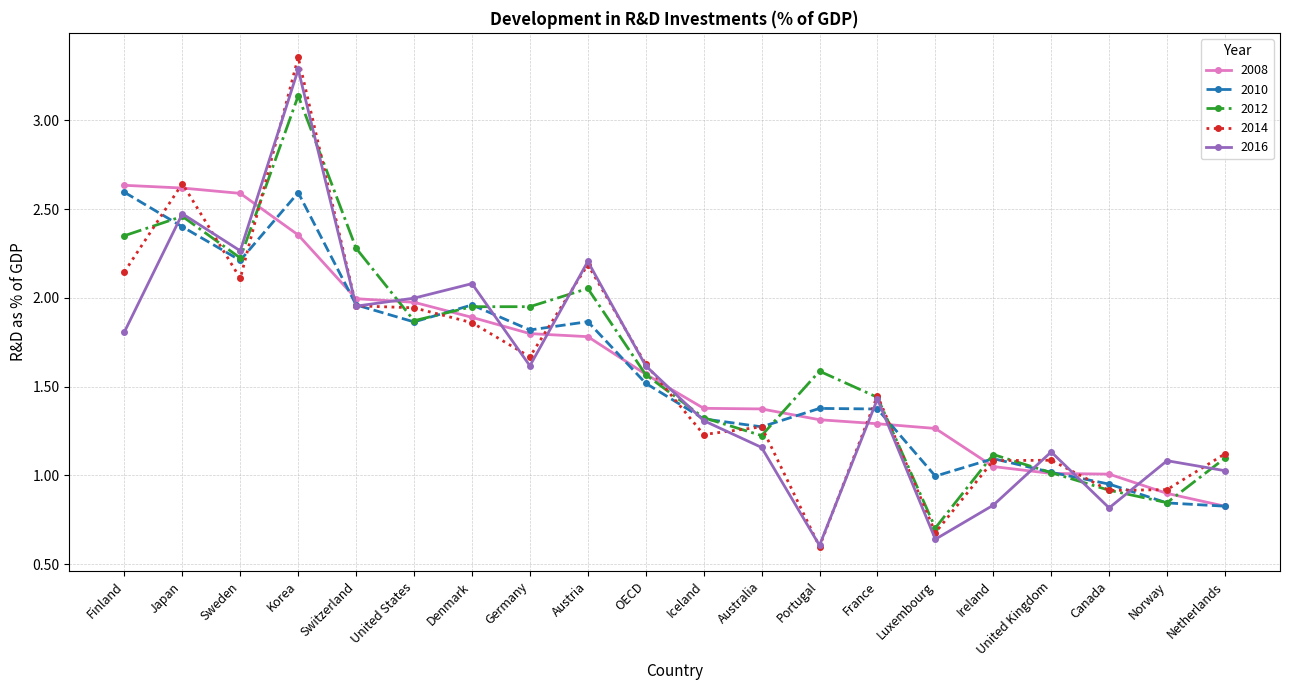

Which series has the largest range (max minus min)?

2014